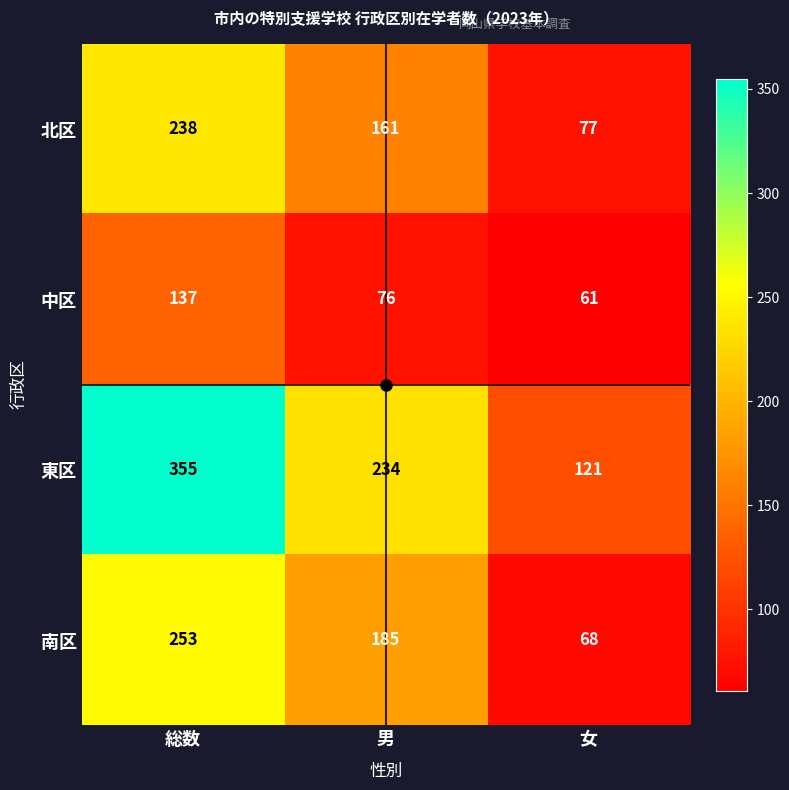

What is the average value of the 中区 series?

91